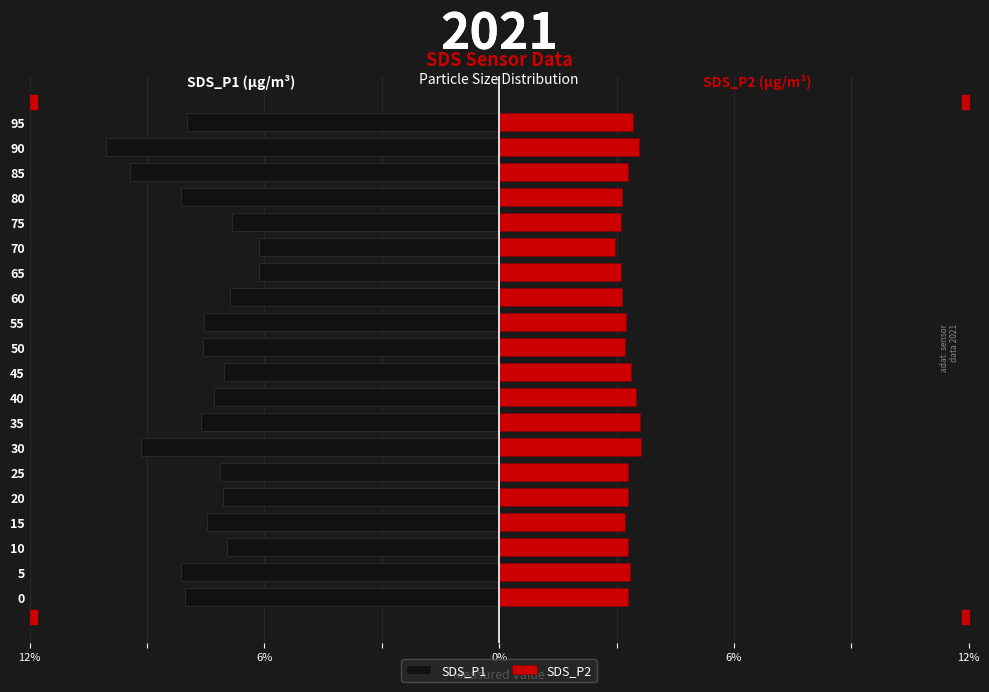

Count the number of categories in the chart.

20